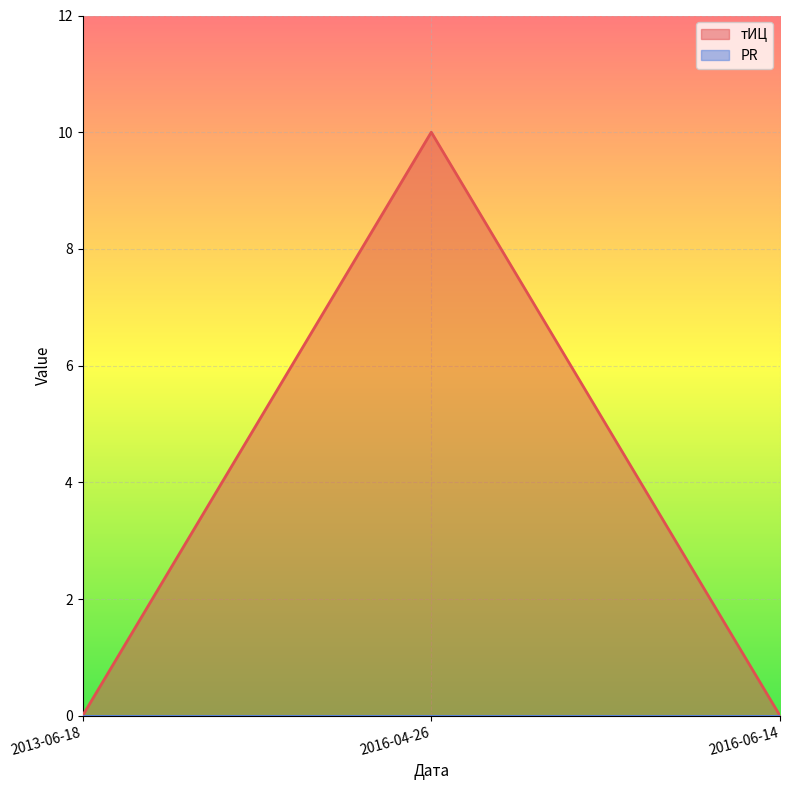

Reading left to right, transcribe all the data shown in this chart.

0	10	0